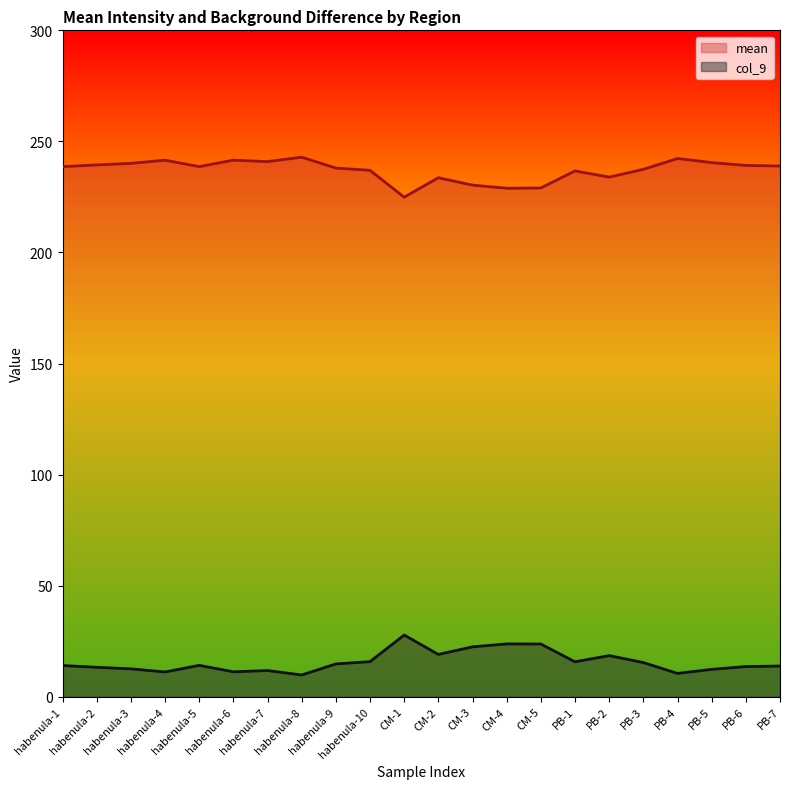

Reading left to right, list all the values displayed in this chart.

mean: 238.6	239.4	240.1	241.5	238.7	241.6	240.9	242.9	238.0	237.0	224.9	233.6	230.3	228.9	229.0	236.7	233.9	237.4	242.3	240.5	239.2	238.9
col_9: 14.0	13.2	12.5	11.1	14.1	11.2	11.8	9.8	14.7	15.8	27.8	19.0	22.4	23.8	23.7	15.7	18.5	15.4	10.5	12.3	13.6	13.8